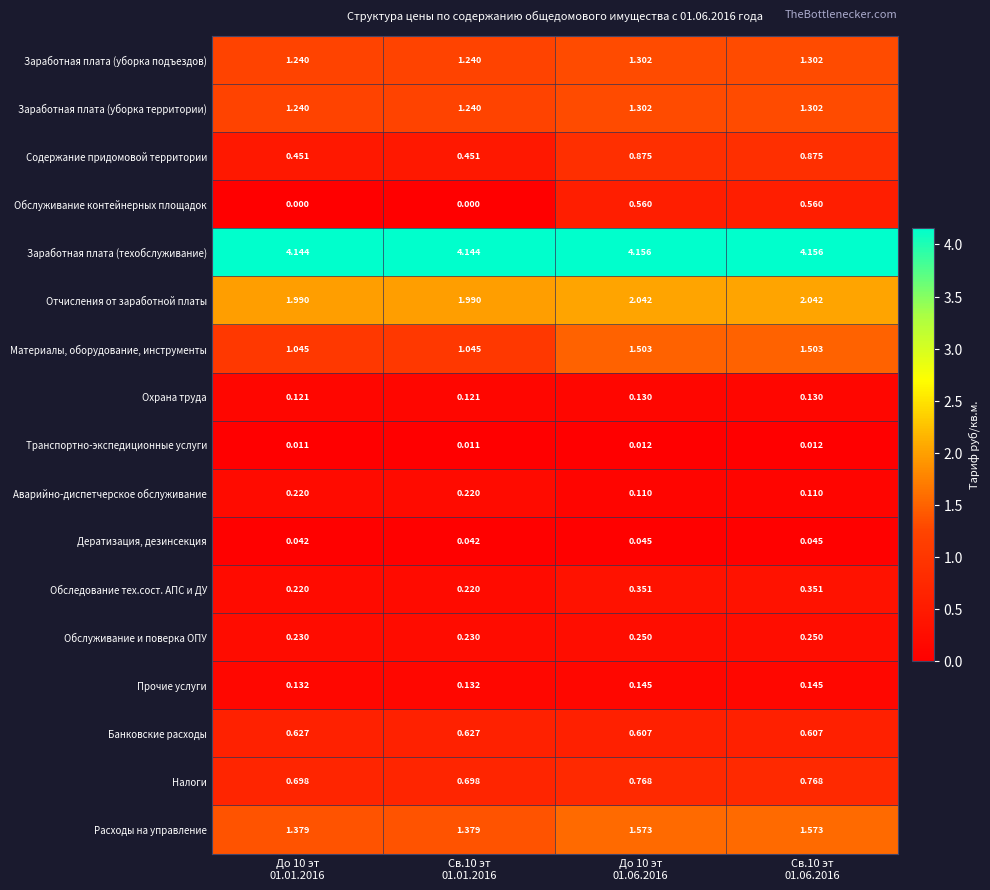

Which series has the largest range (max minus min)?

Обслуживание контейнерных площадок